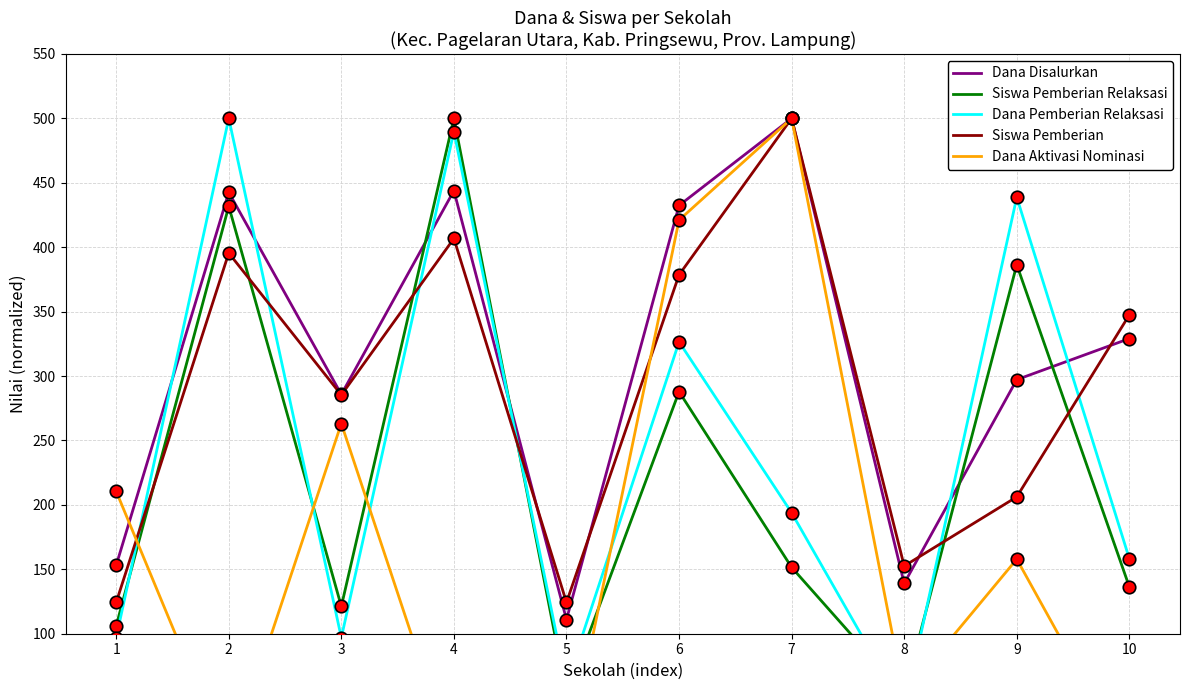

In Dana Aktivasi Nominasi, how many points are higher than both neighbors (excluding endpoints)?

3